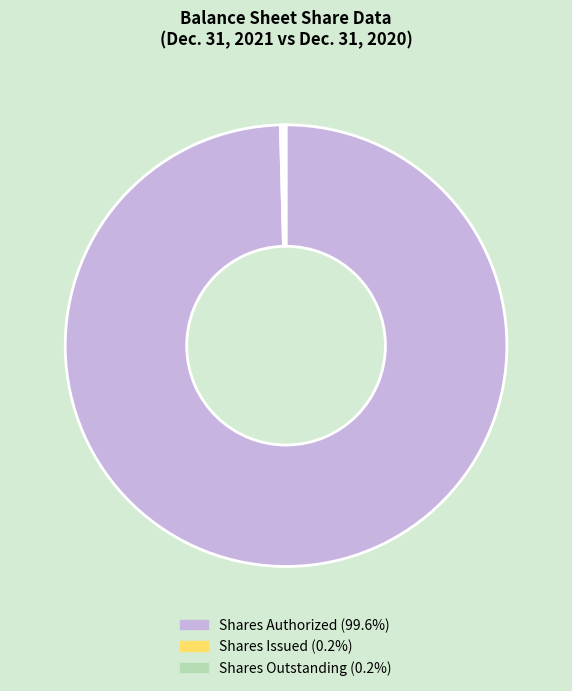

Does any single category account for the majority?

Yes